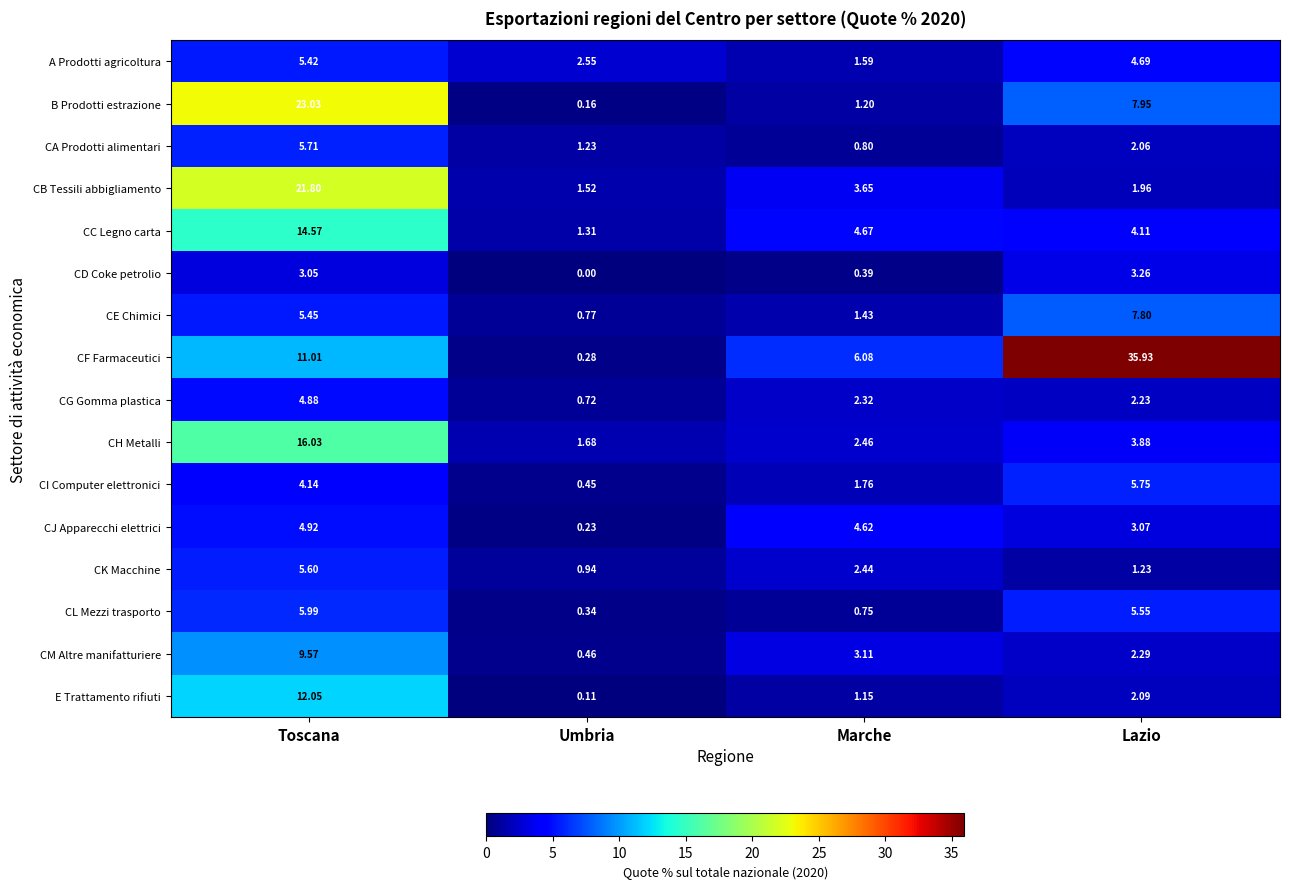

At which category is the sum across all series the highest?

Toscana